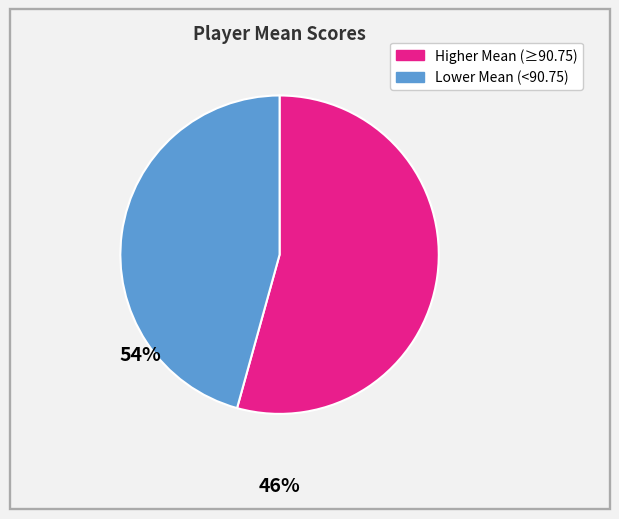

Is there any slice that represents more than half of the pie?

Yes